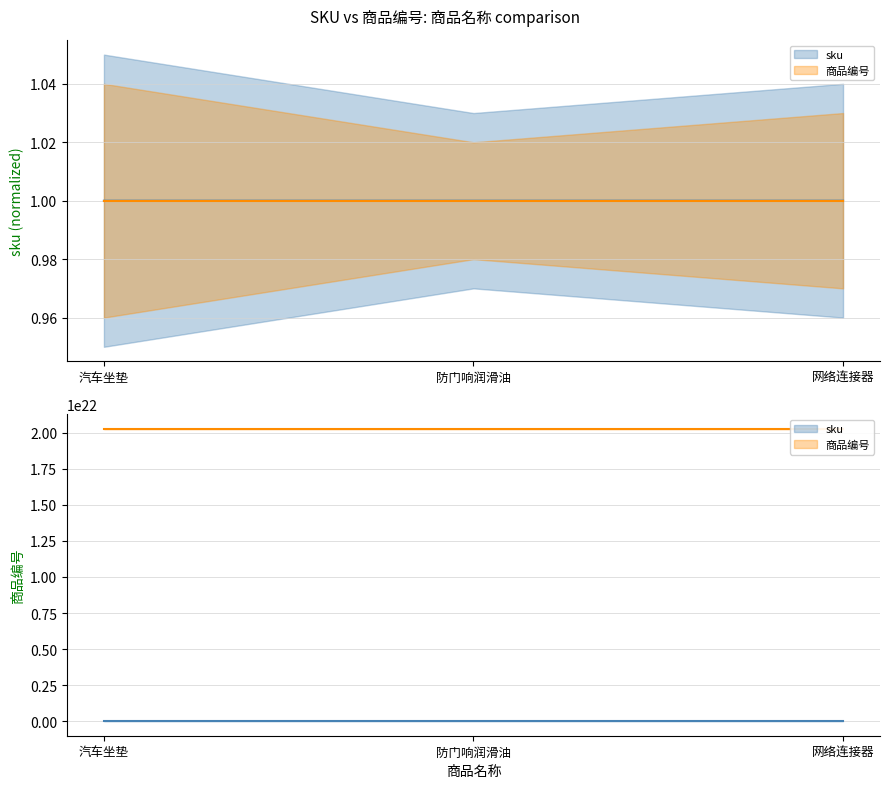

At how many categories does at least one series exceed 14467095384804187701248?

3